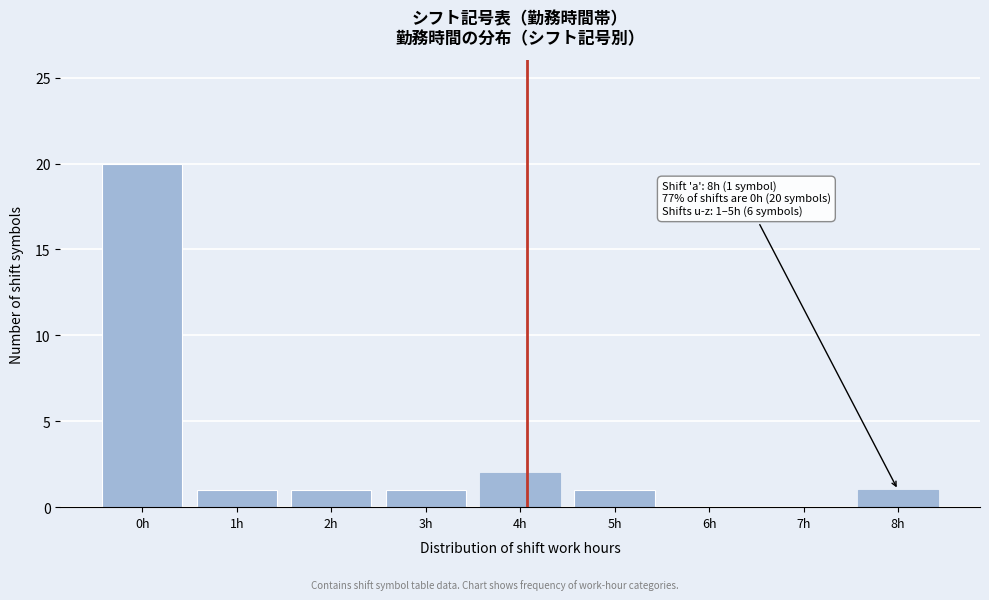

Reading left to right, list all the values displayed in this chart.

0h=20	1h=1	2h=1	3h=1	4h=2	5h=1	6h=0	7h=0	8h=1